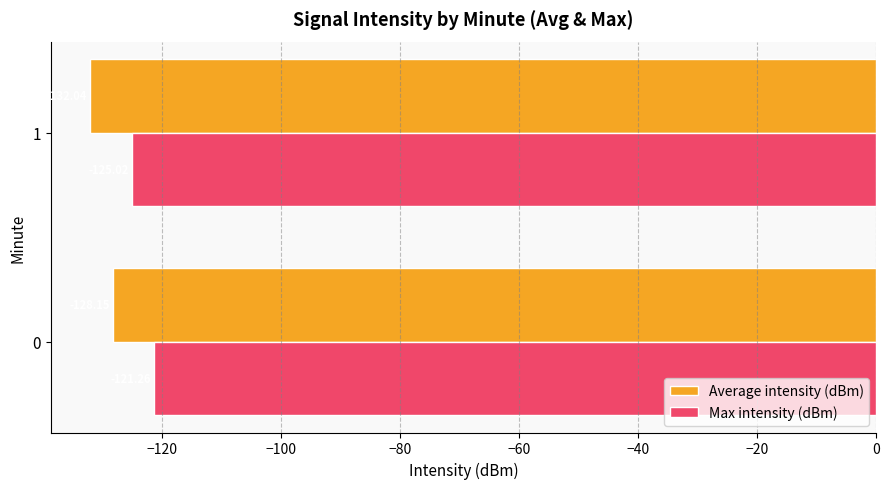

Which category has the highest value across all series?

0